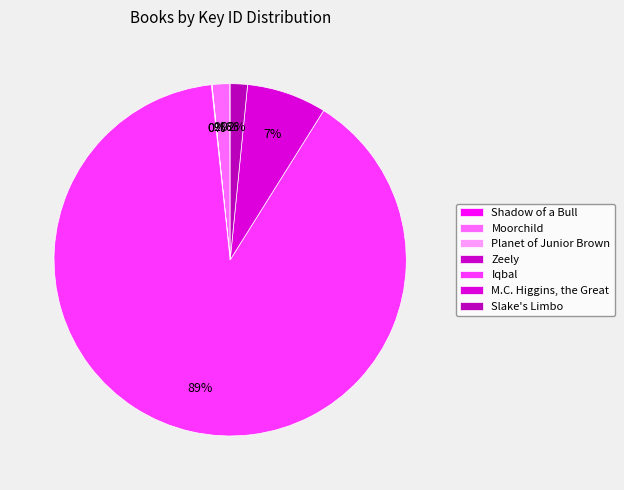

To the nearest percent, what is the combined percentage of Iqbal and Planet of Junior Brown?

89%